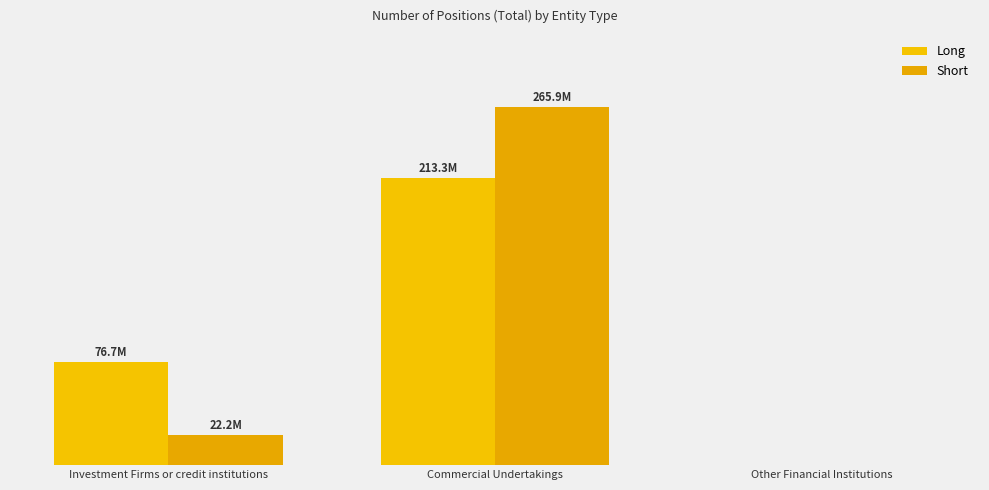

Does the chart contain any negative values?

No